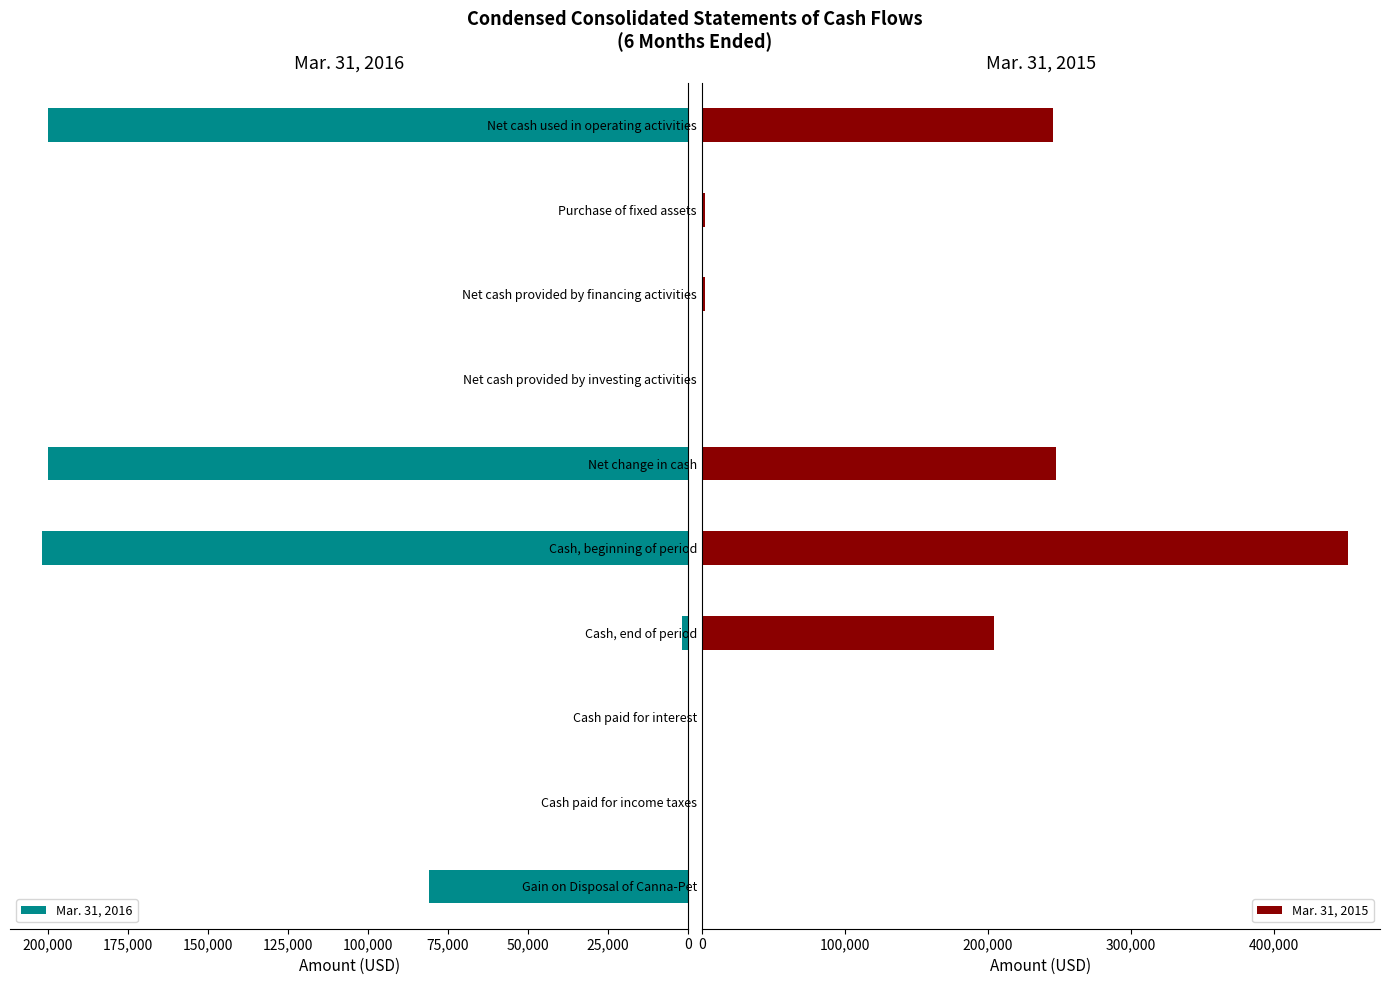

Reading right to left, list all the values displayed in this chart.

Mar. 31, 2016: 80903	0	0	1886	201656	199770	0	0	0	199770
Mar. 31, 2015: 0	0	495	203883	451431	247548	0	2186	2186	245362